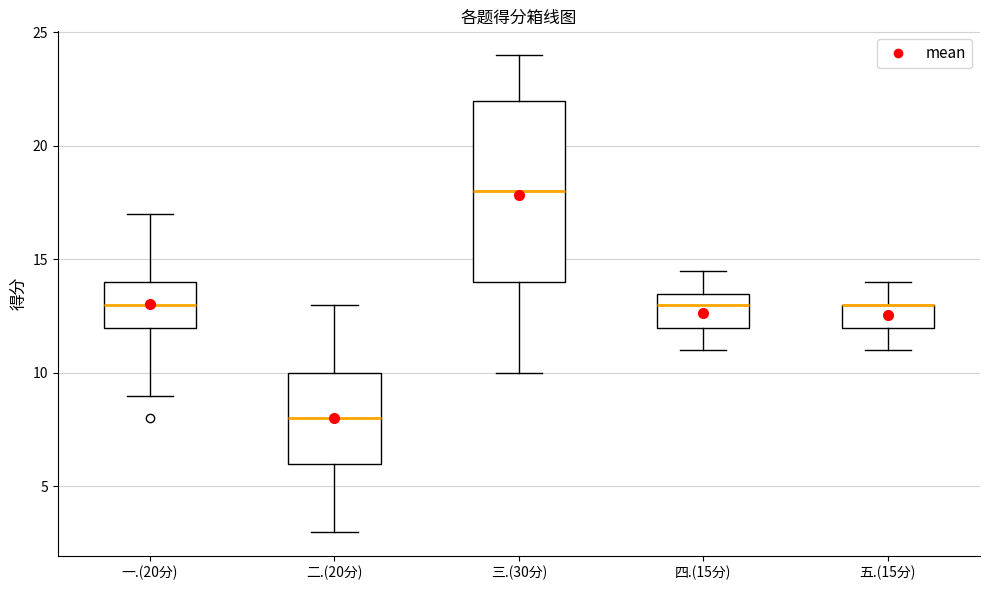

Reading left to right, transcribe this box plot: for each box, give where its median line is, the range the box spans, and where its two whiskers end, as read against the y-axis. The values are not printed on the chart, so give them approximately, as read against the axis.

一.(20分): median 13.0, box 12.0 to 14.0, whiskers 9.0 to 17.0
二.(20分): median 8.0, box 6.0 to 10.0, whiskers 3.0 to 13.0
三.(30分): median 18.0, box 14.0 to 22.0, whiskers 10.0 to 24.0
四.(15分): median 13.0, box 12.0 to 13.5, whiskers 11.0 to 14.5
五.(15分): median 13.0 (drawn on the box's upper edge), box 12.0 to 13.0, whiskers 11.0 to 14.0